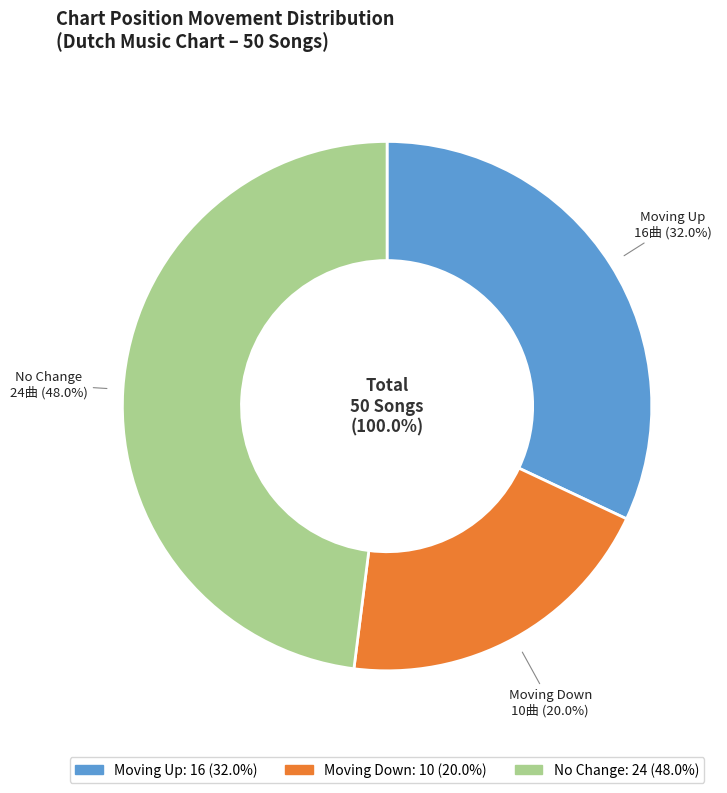

How many segments does this pie chart have?

3